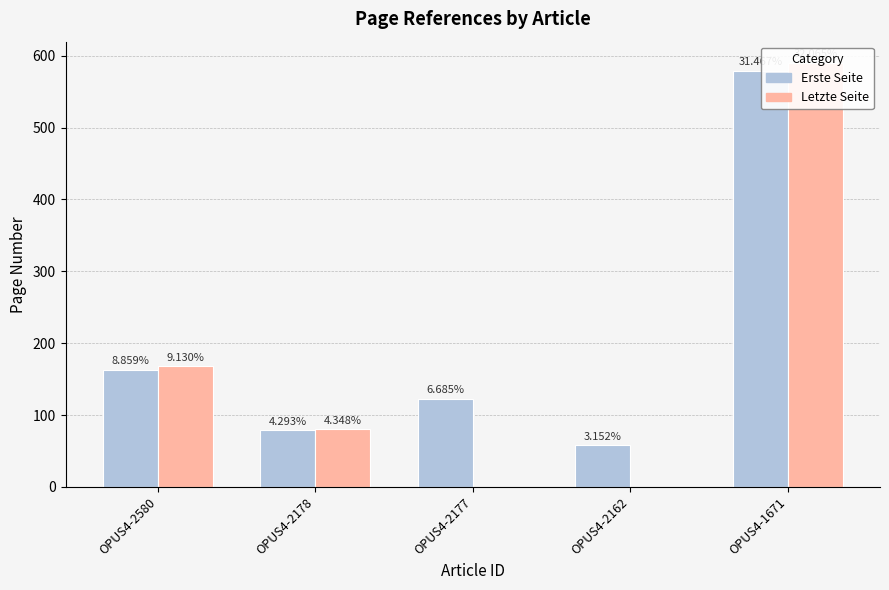

Reading left to right, what are all the values shown in this chart?

Erste Seite: OPUS4-2580=163	OPUS4-2178=79	OPUS4-2177=123	OPUS4-2162=58	OPUS4-1671=579
Letzte Seite: OPUS4-2580=168	OPUS4-2178=80	OPUS4-2177=0	OPUS4-2162=0	OPUS4-1671=590